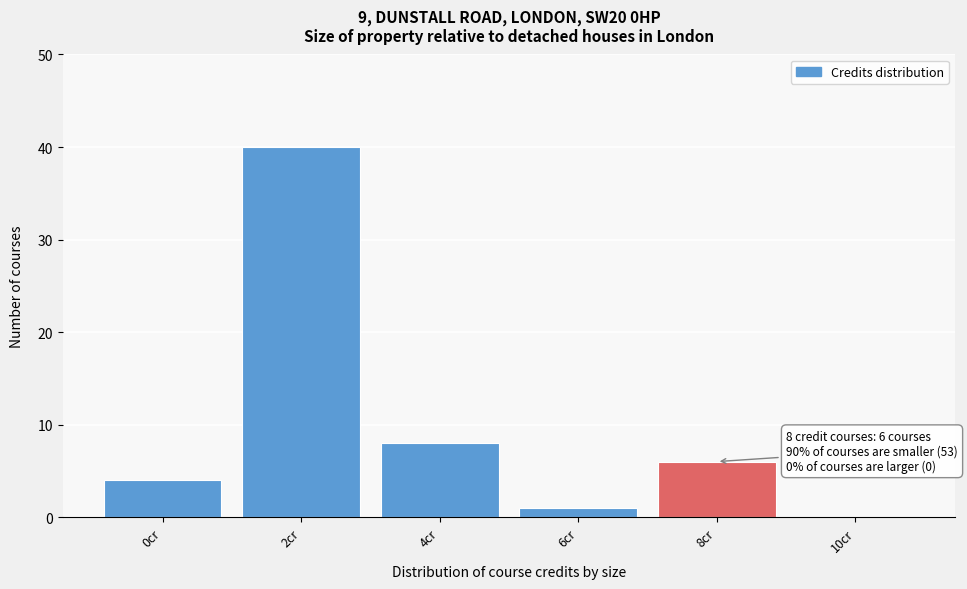

Reading left to right, transcribe all the data shown in this chart.

0cr=4	2cr=40	4cr=8	6cr=1	8cr=6	10cr=0